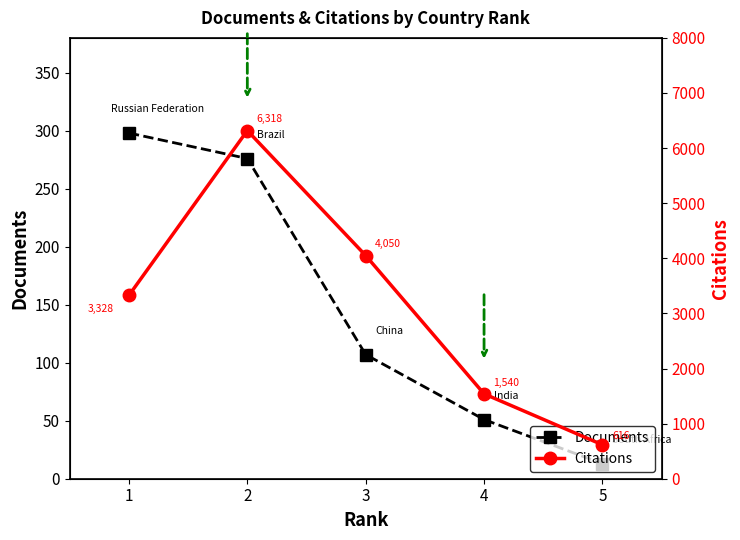

At which category is the sum across all series the highest?

2